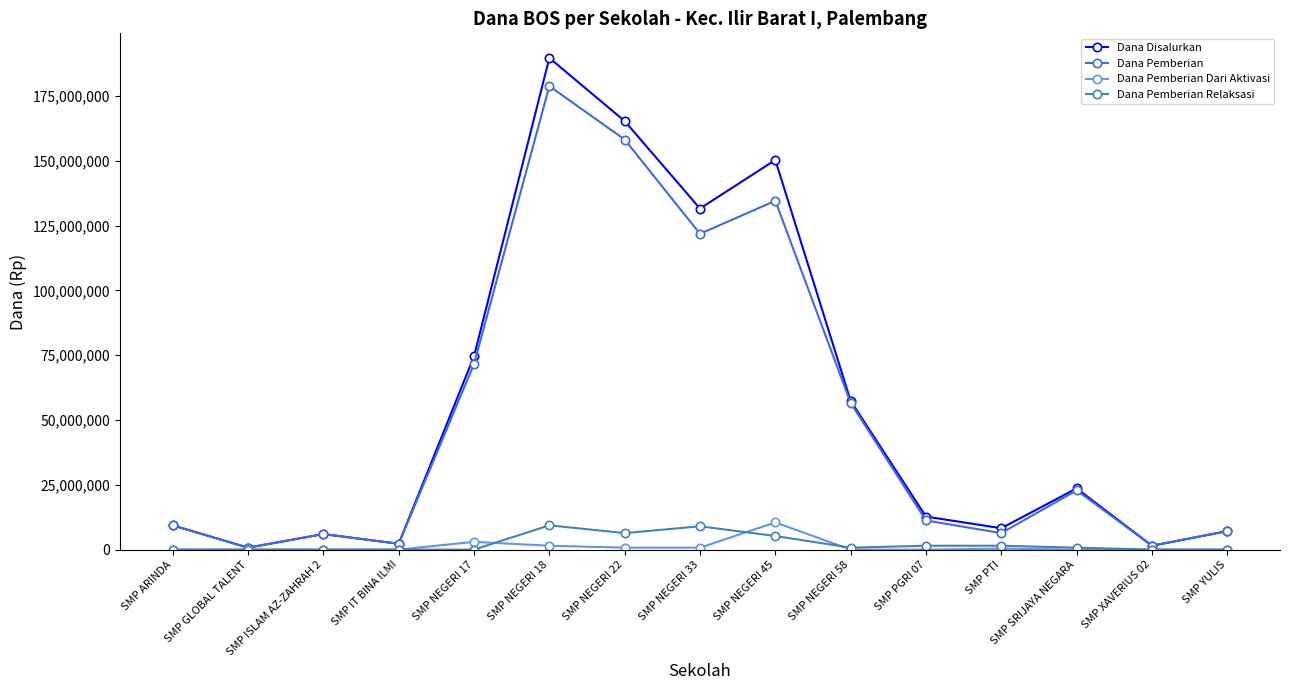

At which label is Dana Pemberian closest to 89812500?

SMP NEGERI 17